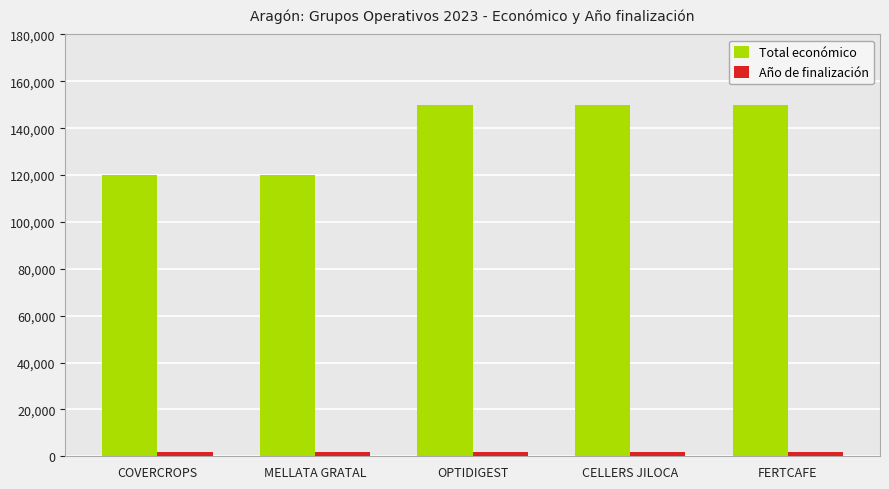

List the series in order of their overall mean, highest first.

Total económico, Año de finalización